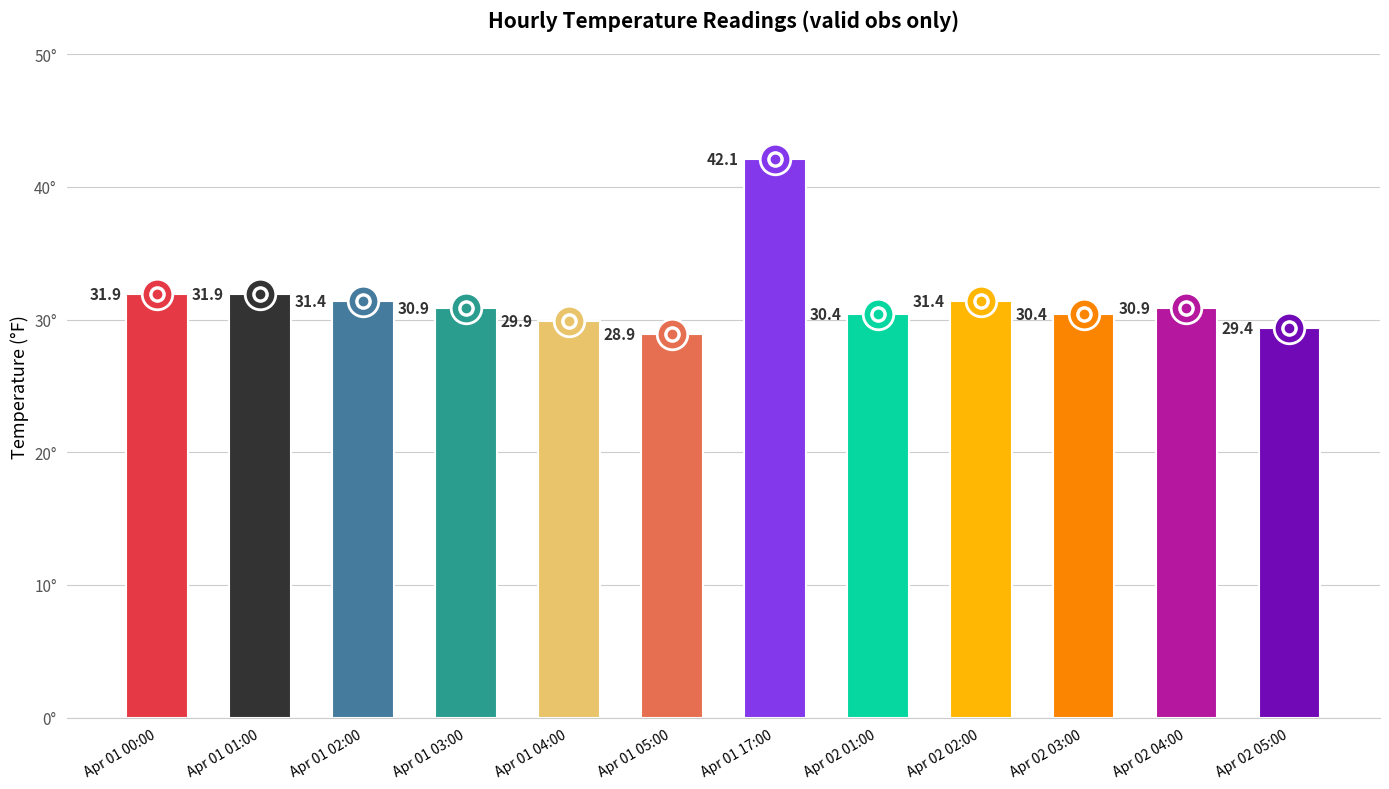

What is the ratio of the value at 02 04:00 to the value at 02 02:00?

1.0